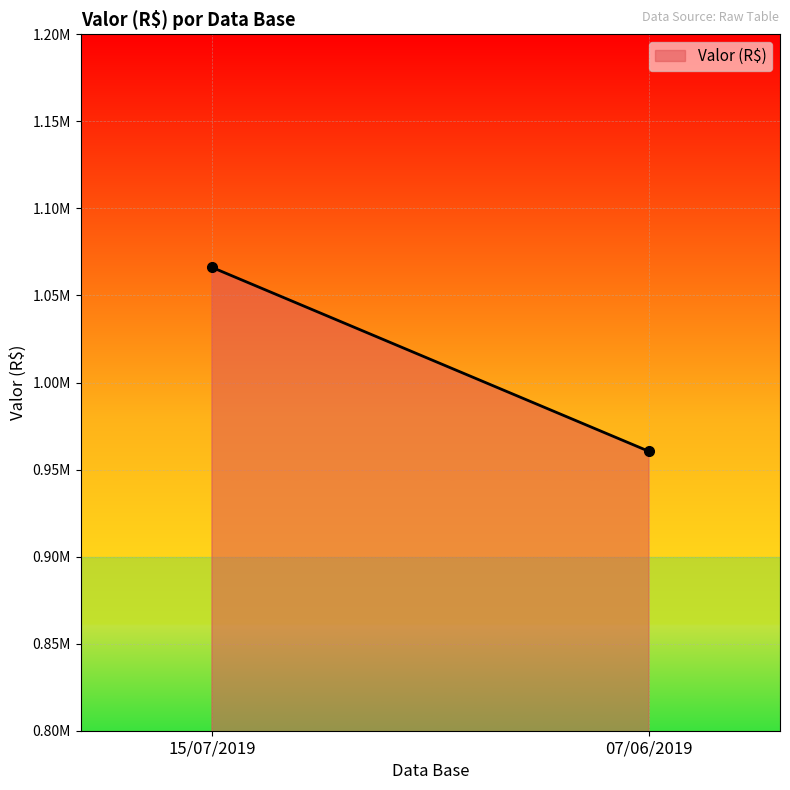

What is the difference between the values at 07/06/2019 and 15/07/2019?

105675.8